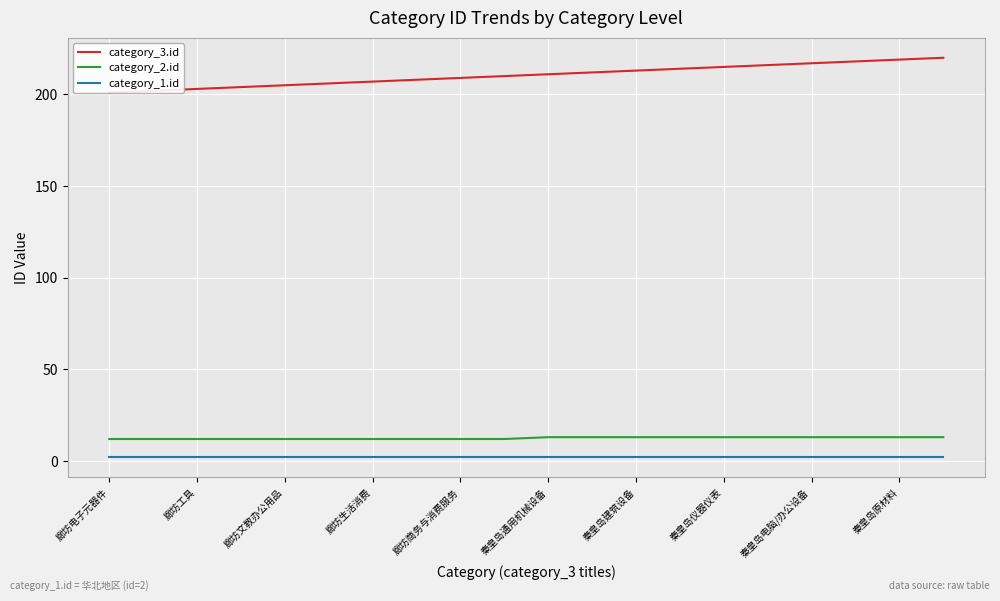

True or false: category_1.id and category_2.id intersect in this chart.

False